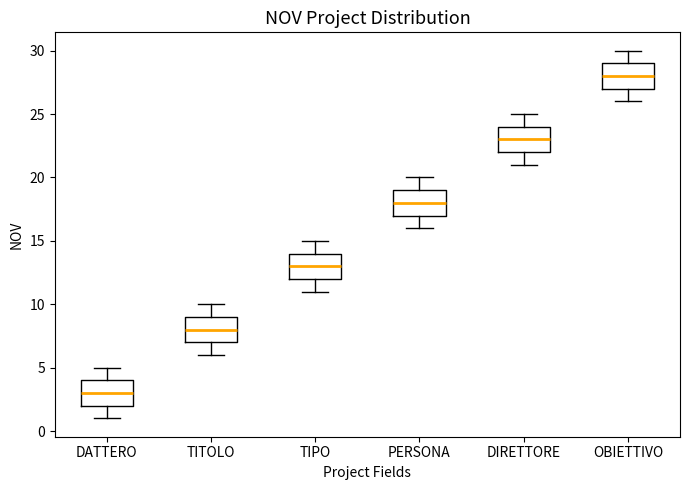

Where does the lower whisker of the box for DATTERO end on the y-axis? The values are not printed on the chart, so give them approximately, as read against the axis.

1